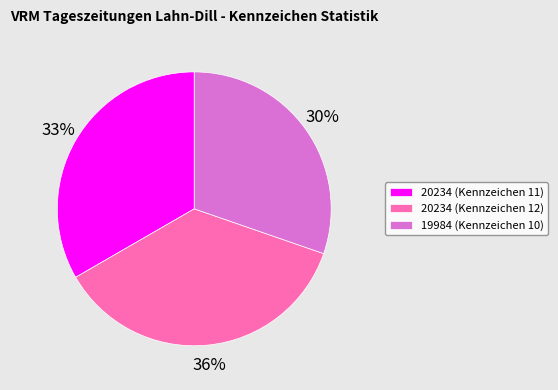

Rank the categories by value from highest to lowest.

20234 (Kennzeichen 12), 20234 (Kennzeichen 11), 19984 (Kennzeichen 10)